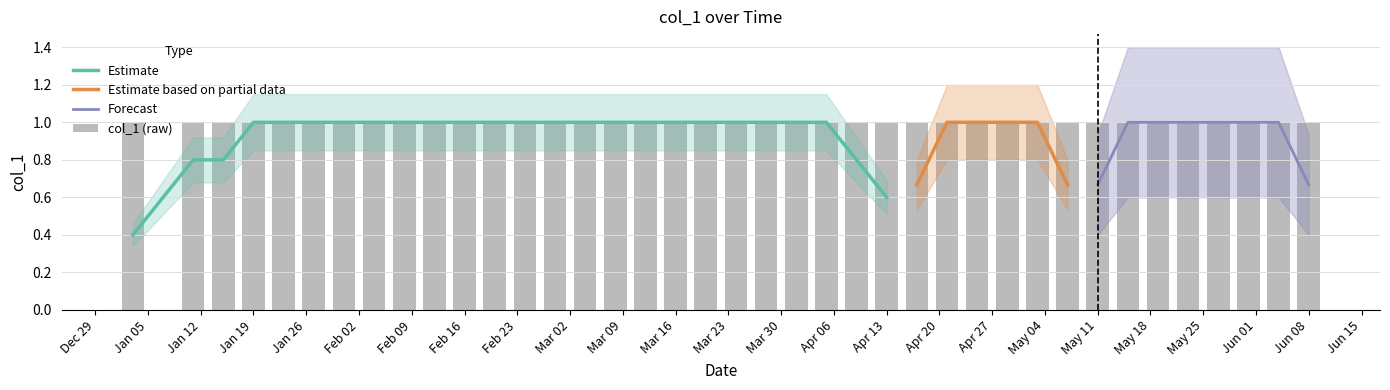

The value at 2009-01-03 is 1. True or false?

True